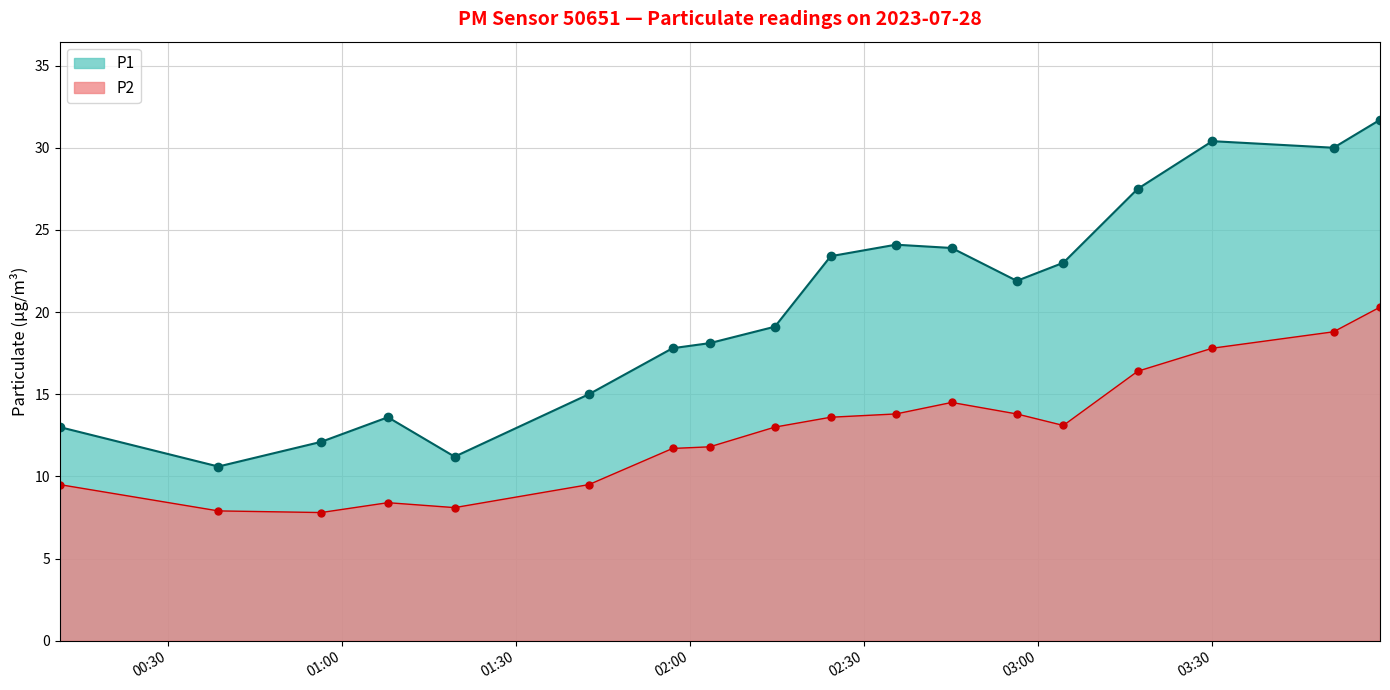

Which category has the highest value in the P1 series?

2023-07-28T03:58:54